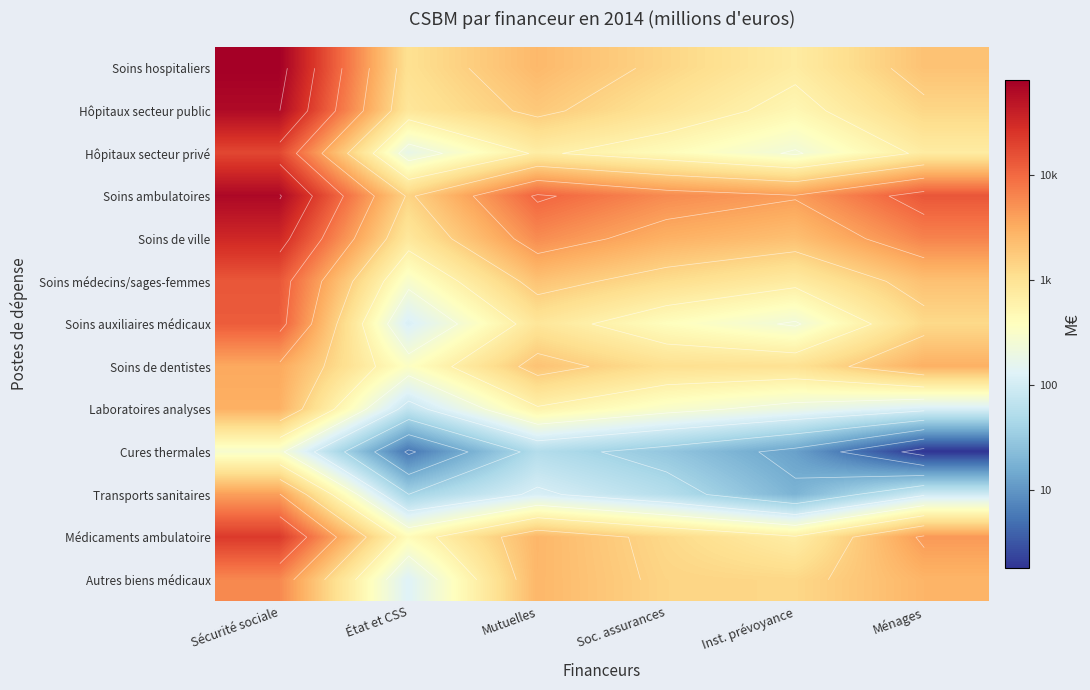

At which category does the chart reach its peak across all series?

Sécurité sociale